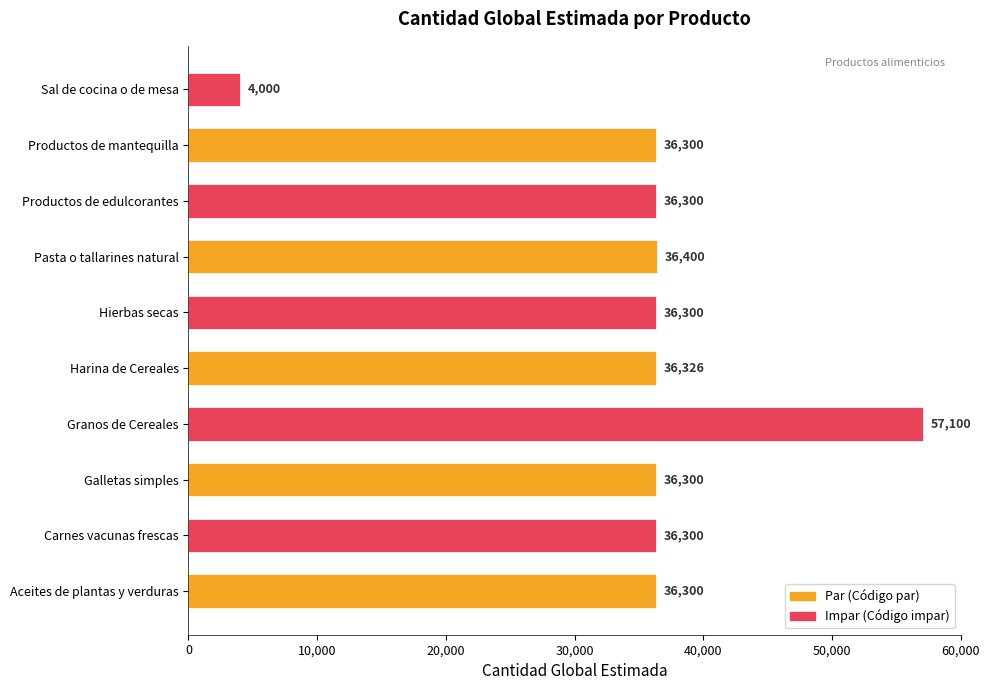

Does the chart contain stacked bars?

No